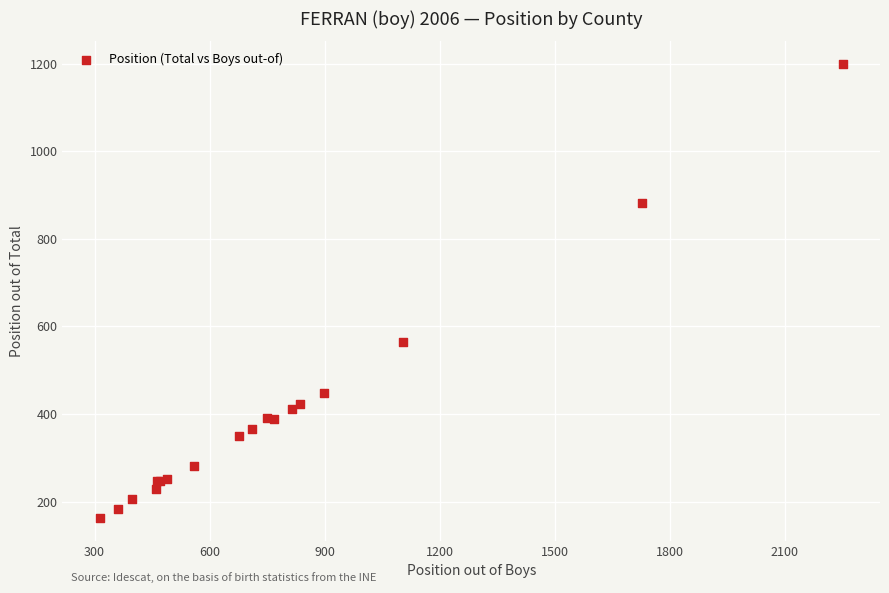

What Y value in the scatter plot is closest to 680?

564